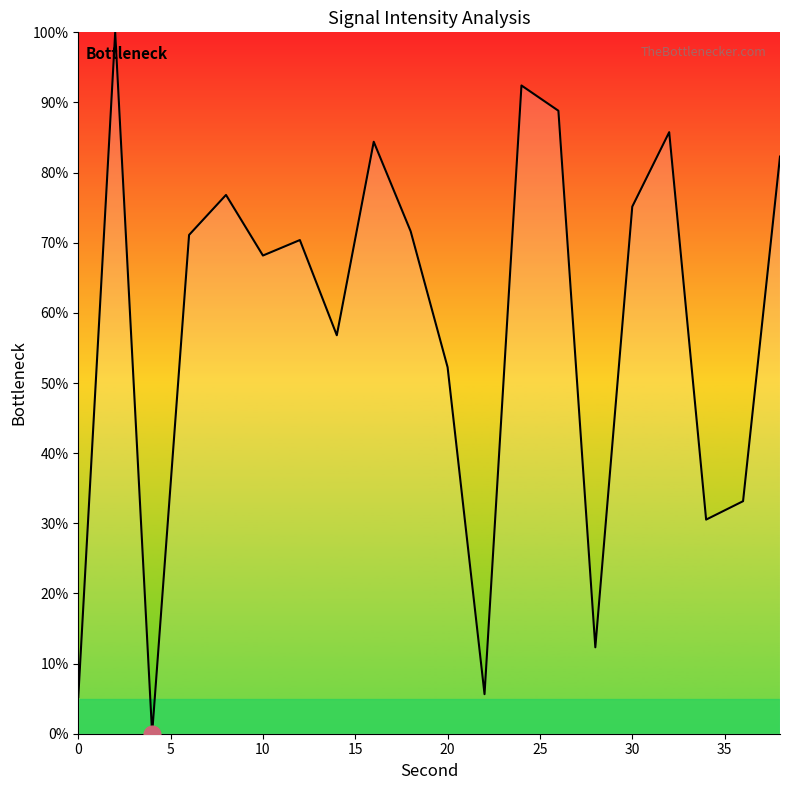

What is the greatest value displayed?

100.0